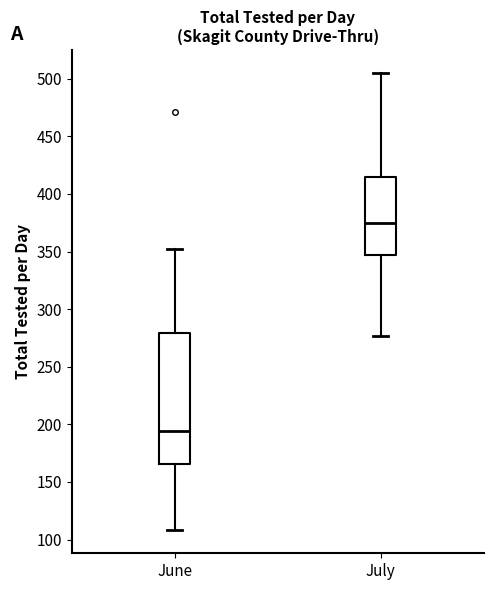

Where does the median line of the box for July sit on the y-axis? The values are not printed on the chart, so give them approximately, as read against the axis.

375